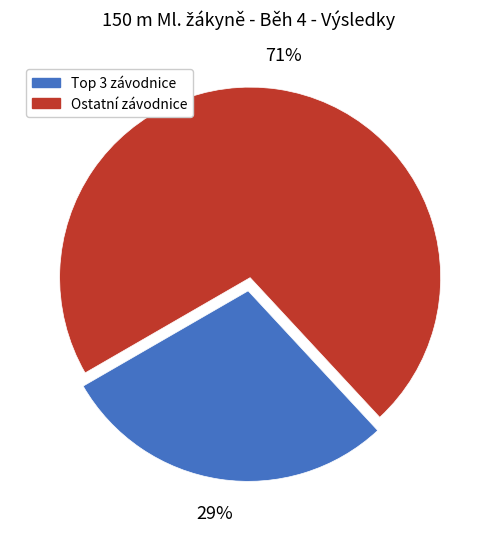

Count the number of slices in the pie.

2